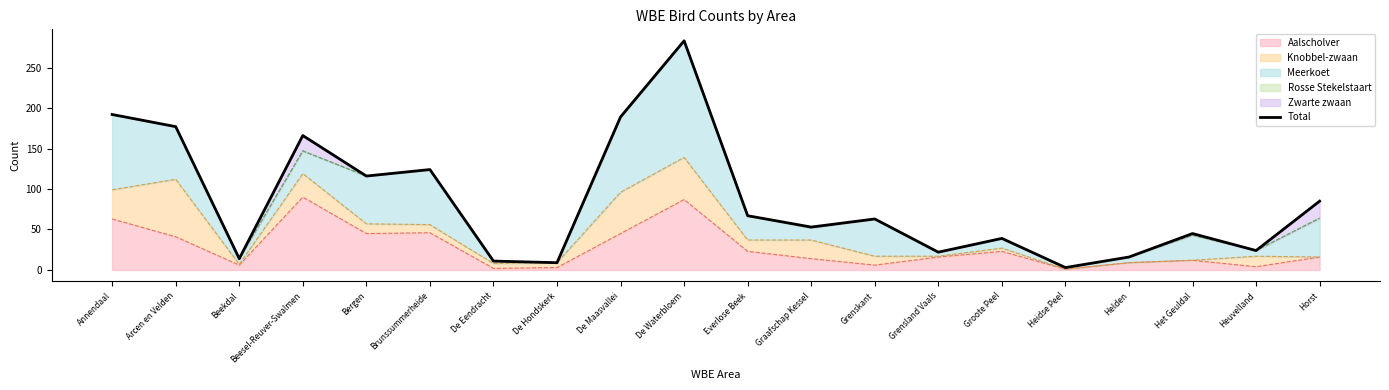

What is the greatest value displayed?

283